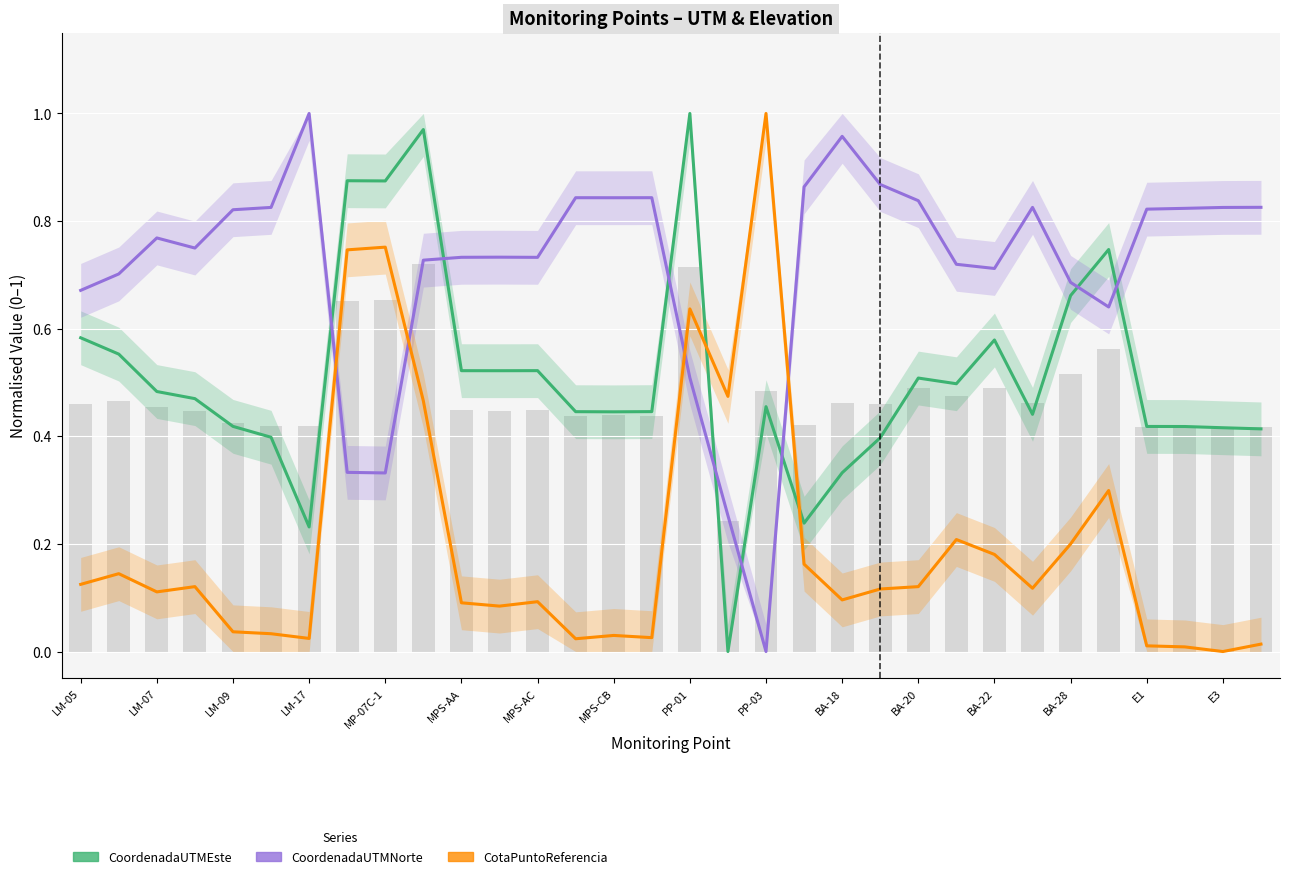

How many groups of bars are there?

32